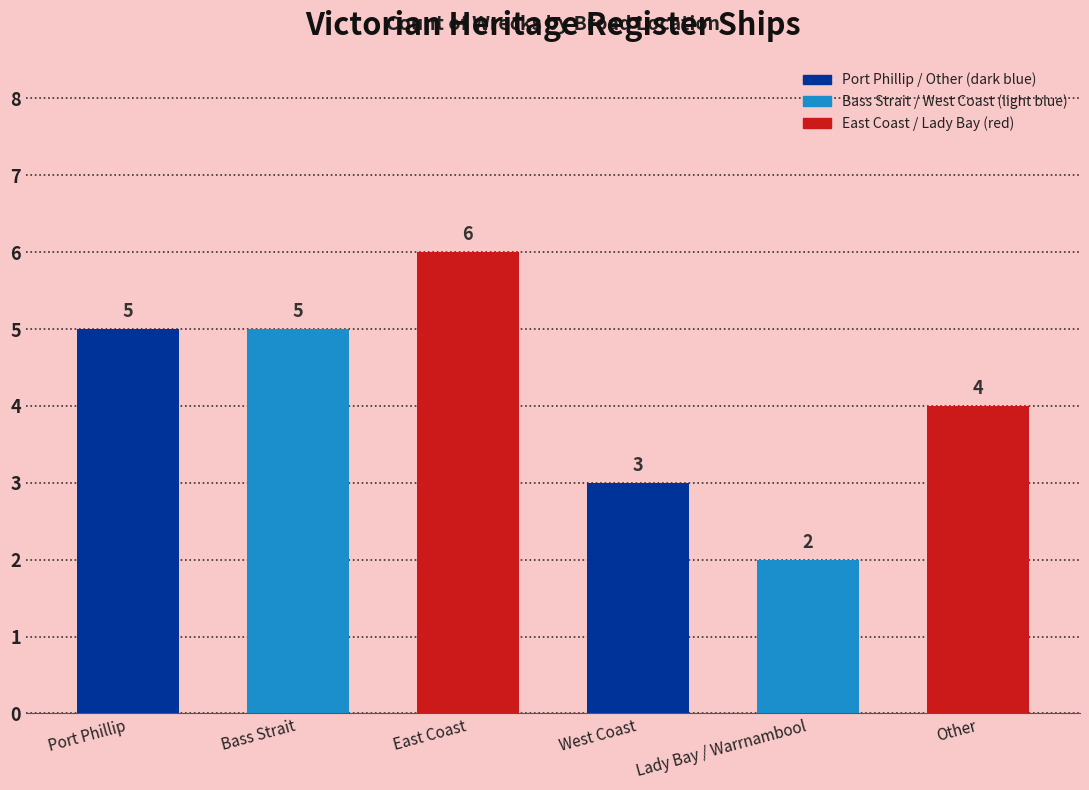

What is the difference between the maximum and minimum values?

4